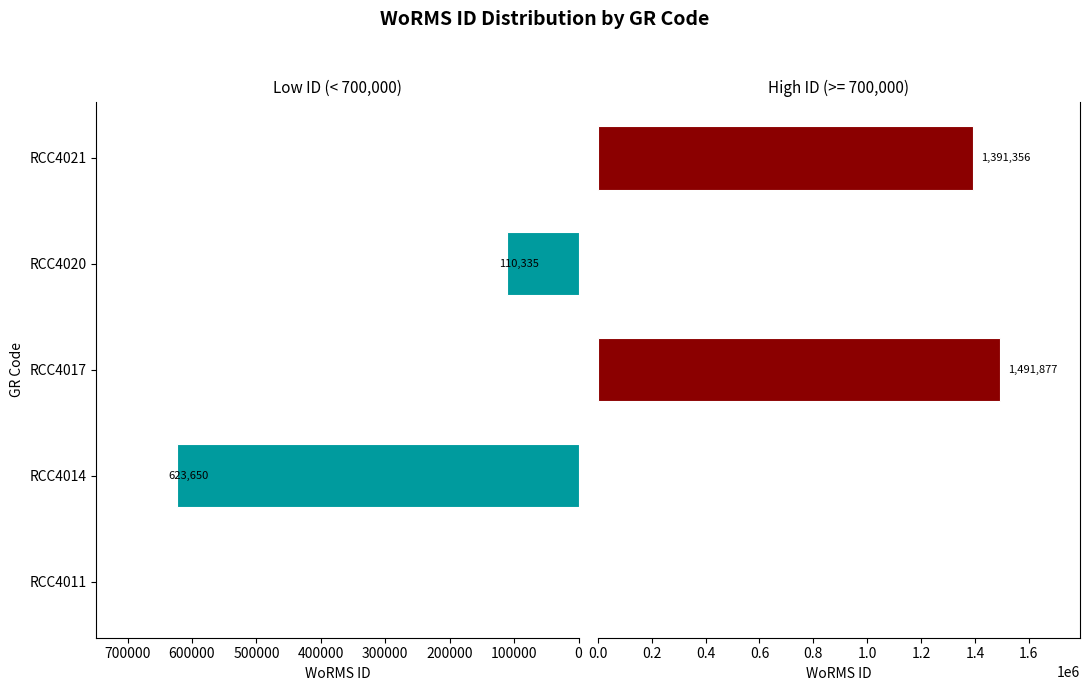

Read the High WoRMS ID value at RCC4021, to the nearest 50.

1391350